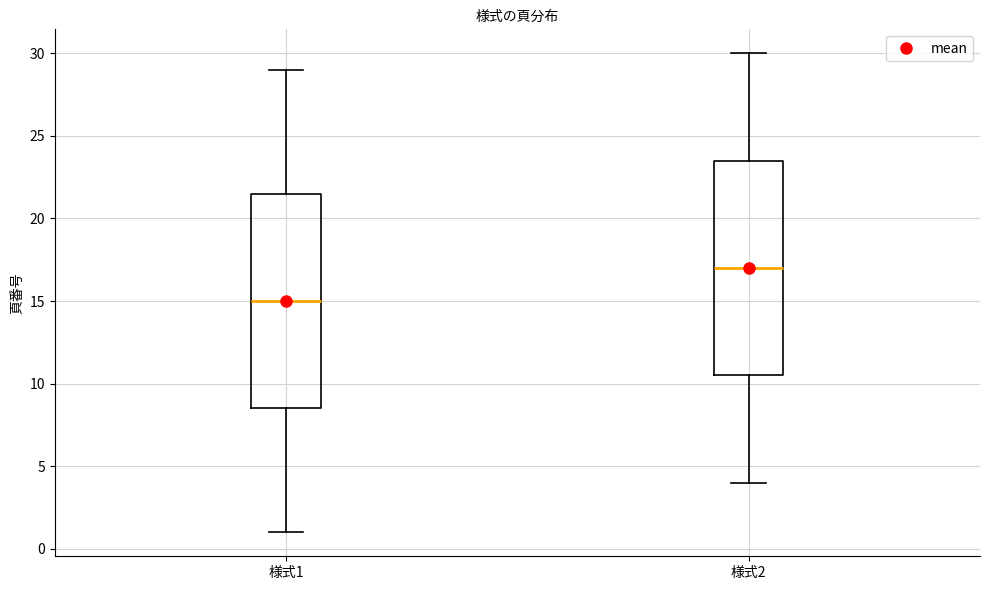

Which box's median line is the highest?

様式2